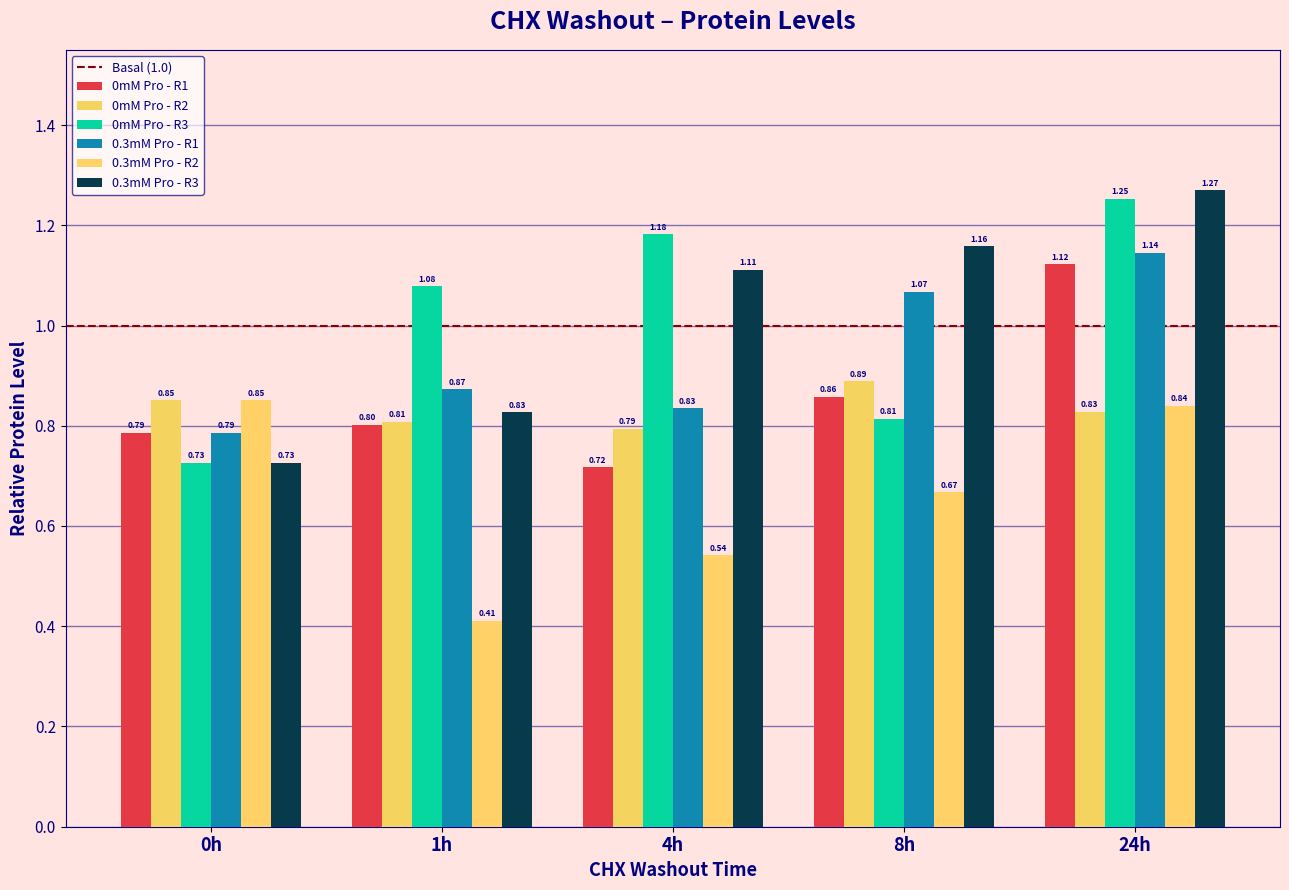

What is the smallest value displayed?

0.4